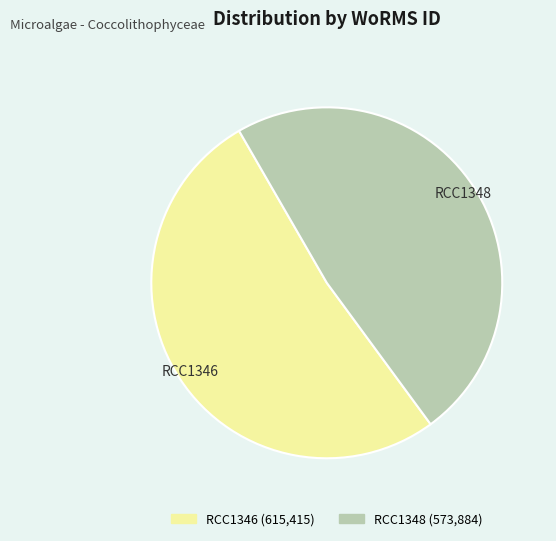

Which category accounts for the majority?

RCC1346